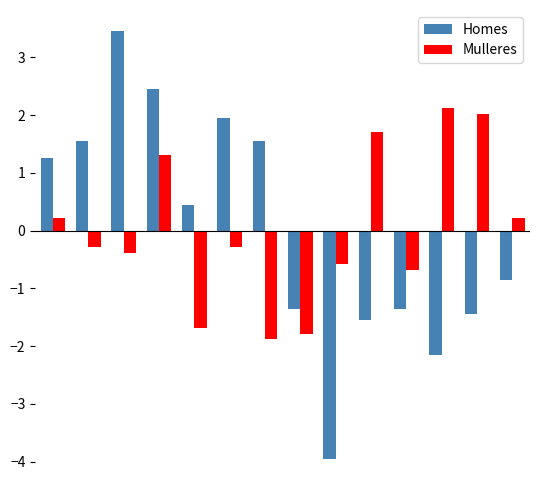

How many data points in Mulleres are less than 0?

8